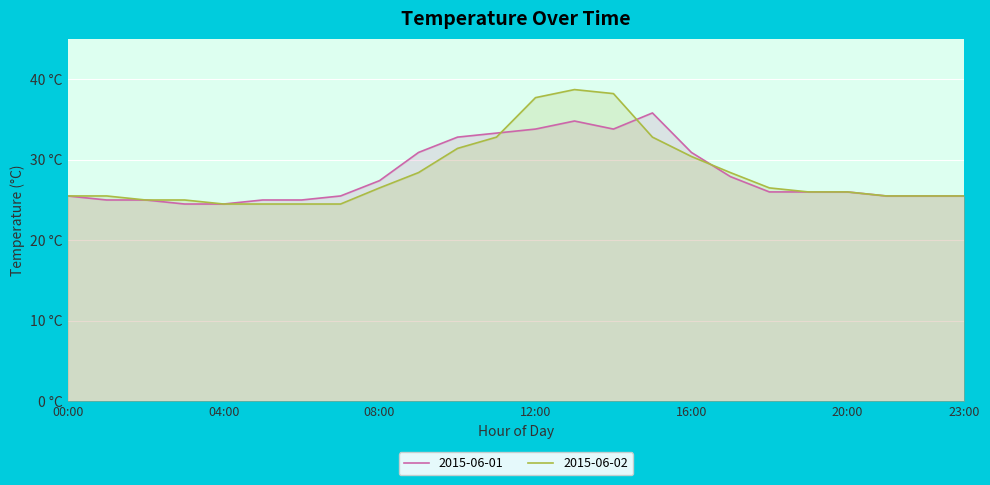

At how many categories does at least one series exceed 28?

9